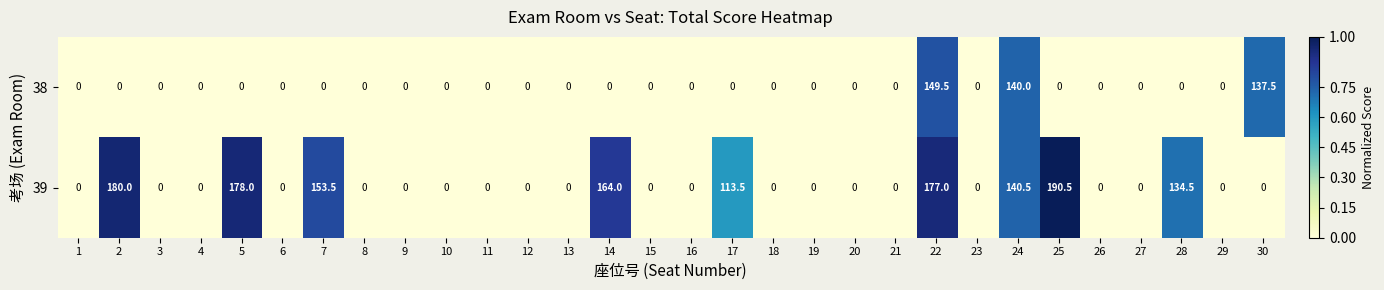

List the series in order of their peak value, lowest first.

38, 39